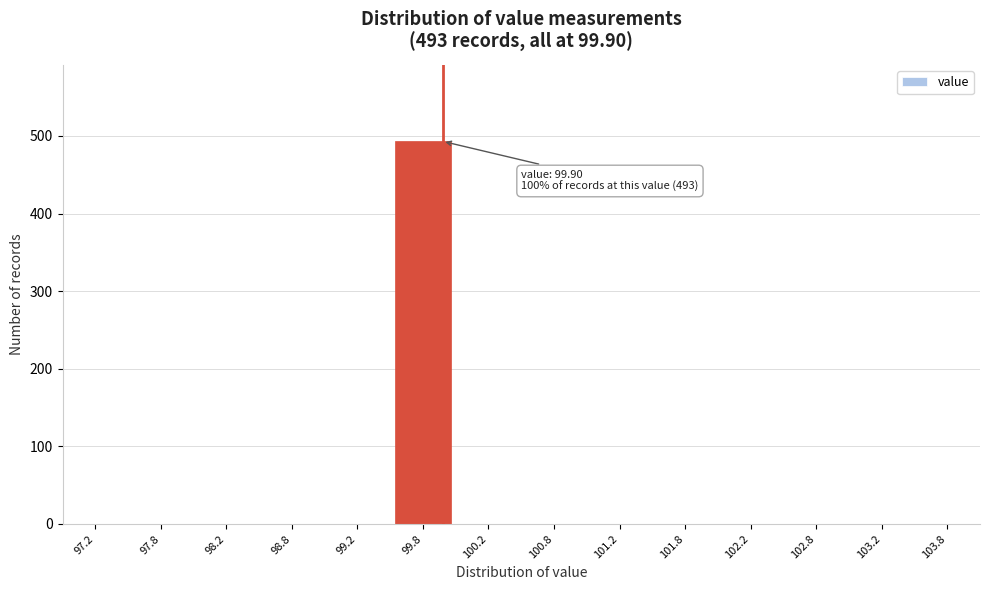

Reading left to right, list all the values displayed in this chart.

97.2=0	97.8=0	98.2=0	98.8=0	99.2=0	99.8=493	100.2=0	100.8=0	101.2=0	101.8=0	102.2=0	102.8=0	103.2=0	103.8=0